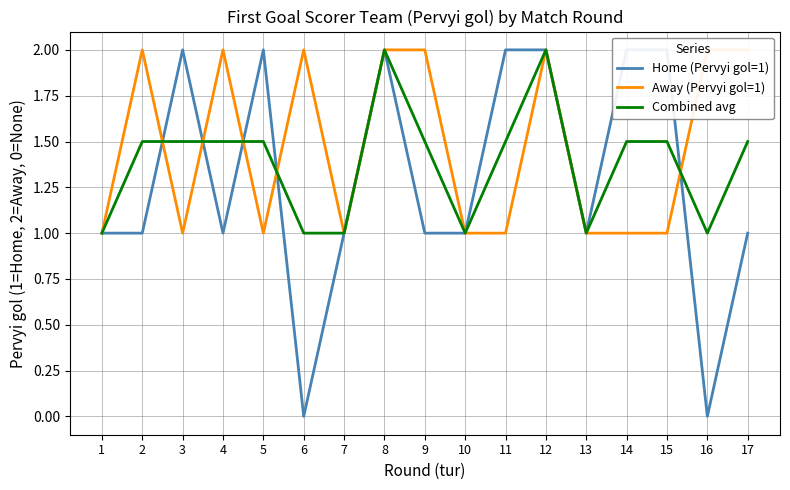

How many values in the Away (Pervyi gol=1) series exceed 1?

8